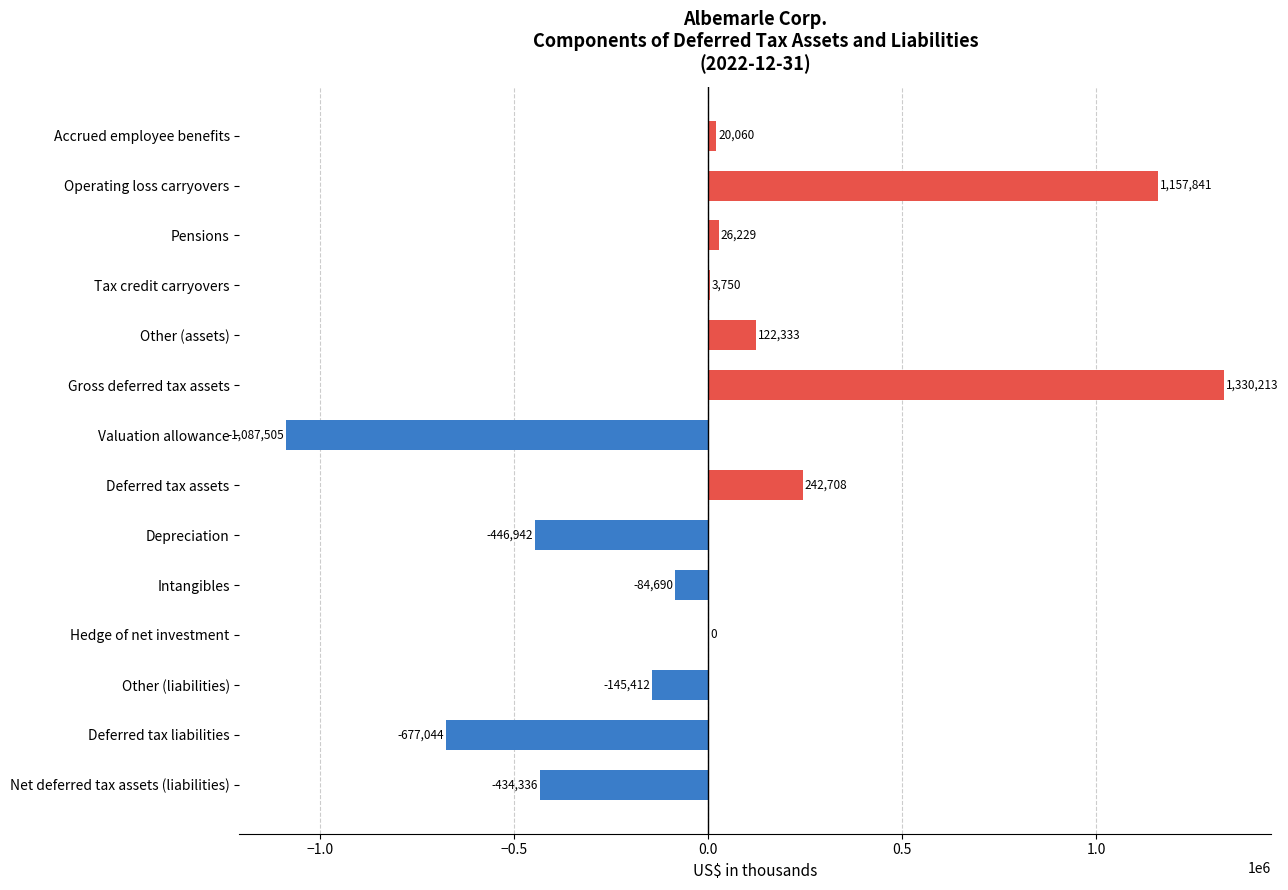

How many series are shown in this chart?

1